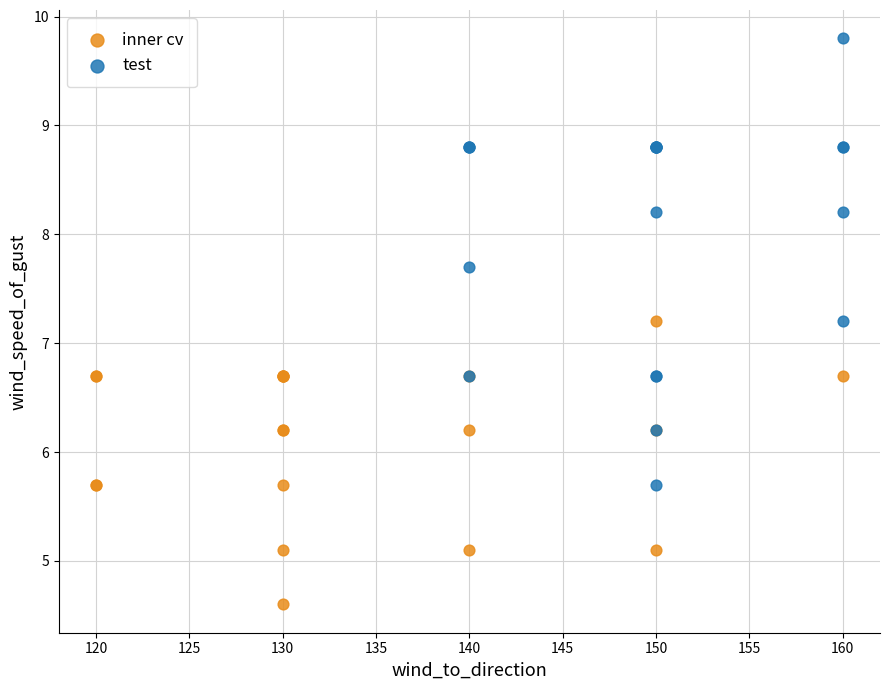

Which series contains the lowest Y value?

inner cv